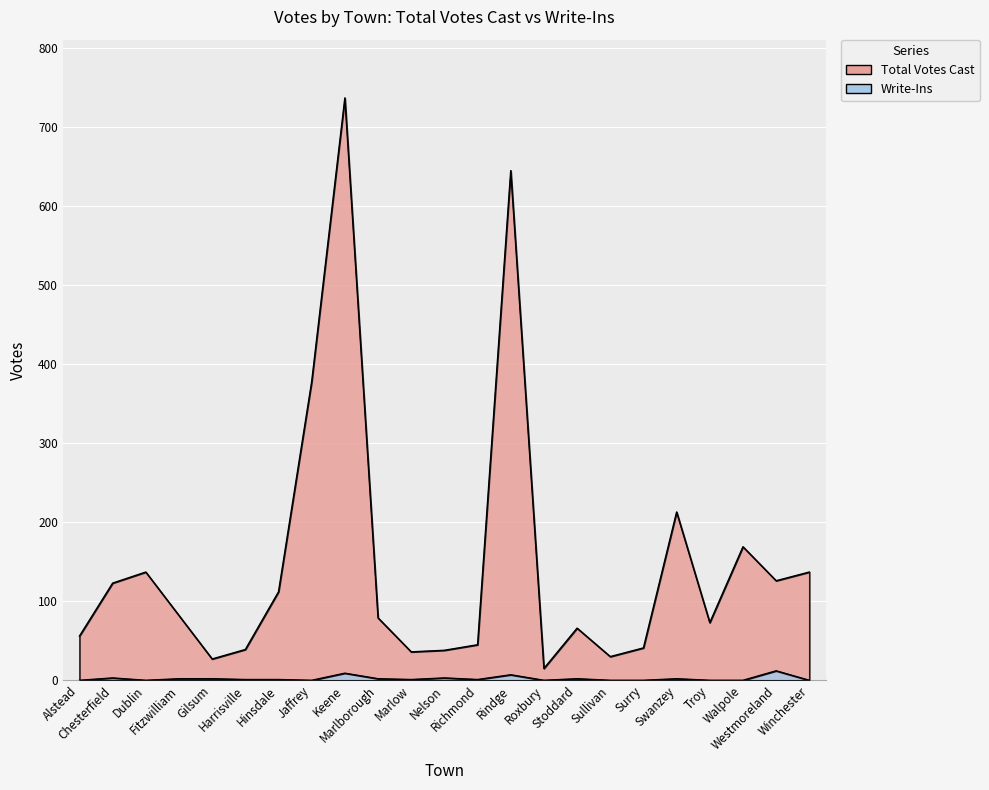

Which series has the largest total across all categories?

Total Votes Cast